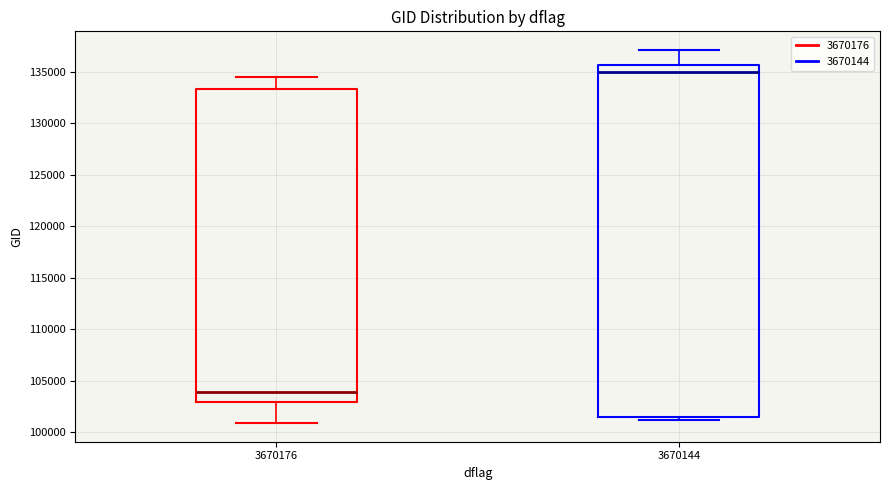

Reading left to right, transcribe this box plot: for each box, give where its median line is, the range the box spans, and where its two whiskers end, as read against the y-axis. The values are not printed on the chart, so give them approximately, as read against the axis.

3670176: median 104000, box 103000 to 133500, whiskers 101000 to 134500
3670144: median 135000, box 101500 to 135500, whiskers 101000 to 137000